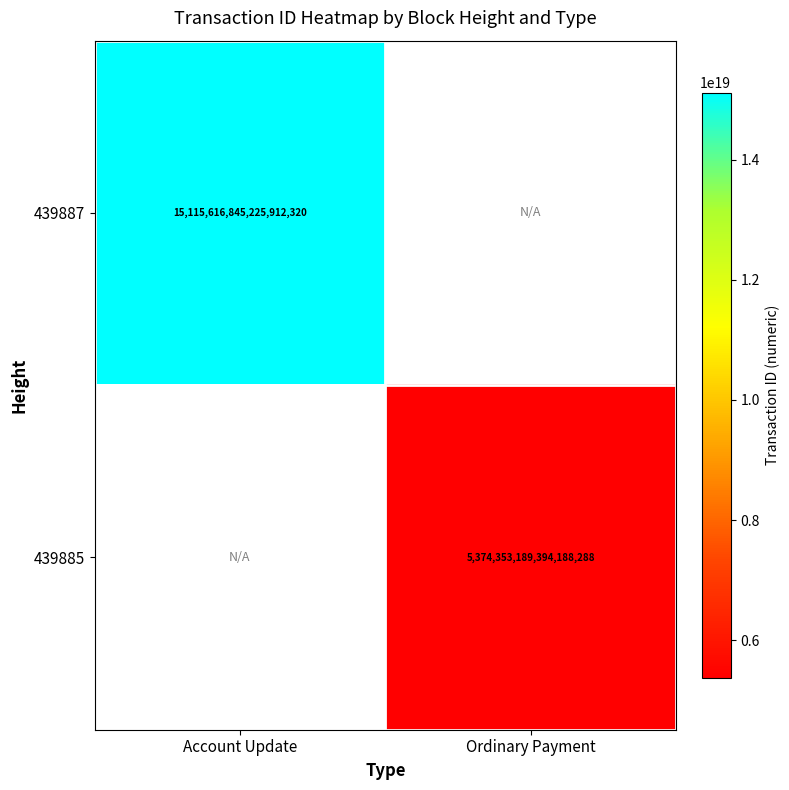

The 439885 series shows 5374353189394188288 at Ordinary Payment. True or false?

True